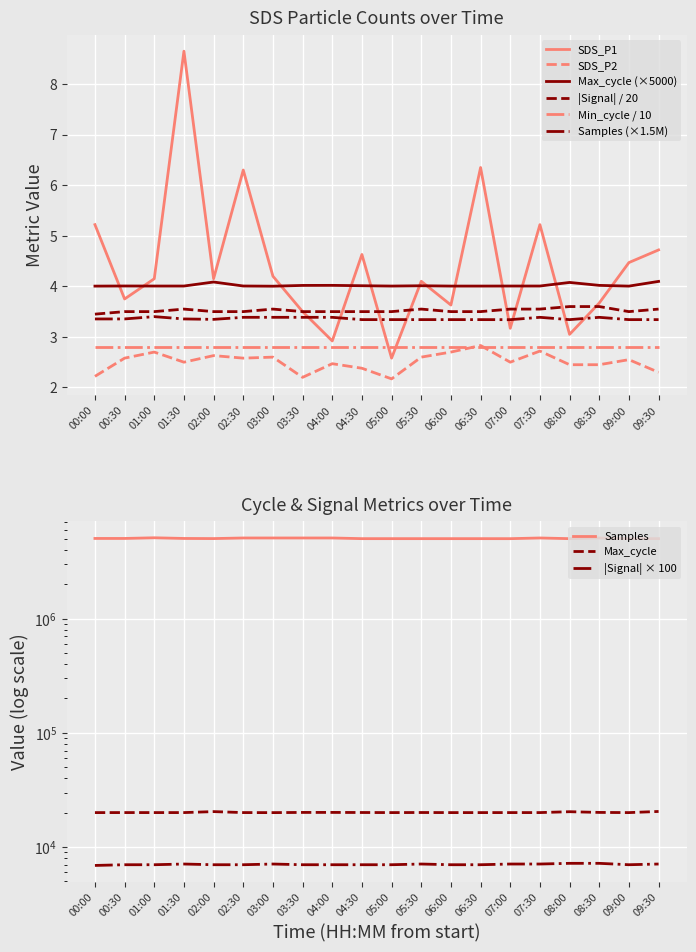

How many times do Signal and SDS_P1 cross each other?

7